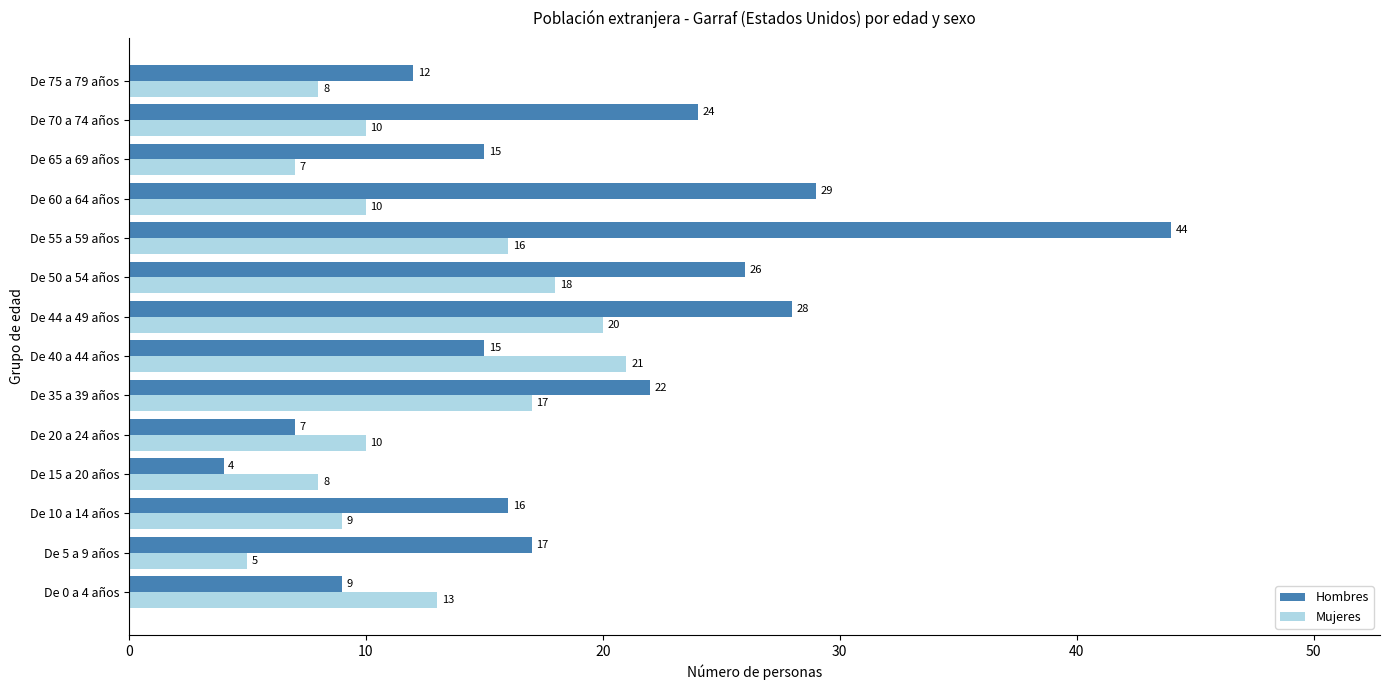

Count the number of data series in this chart.

2